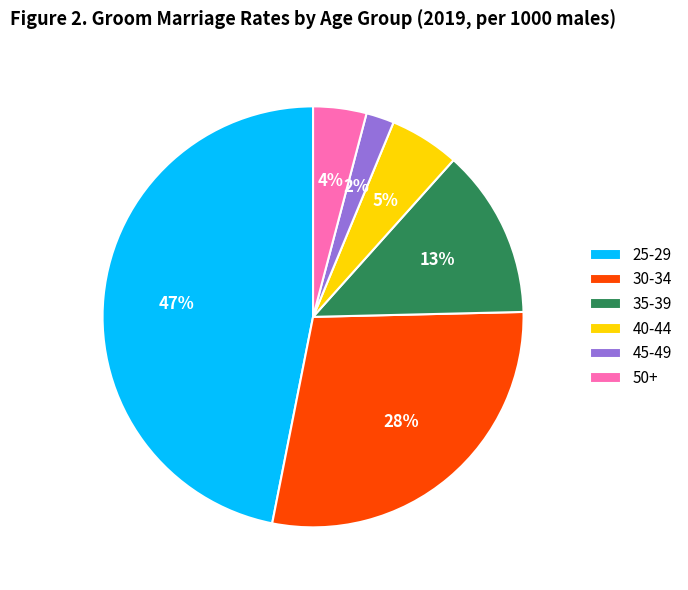

Which category has the smallest portion of the pie?

45-49